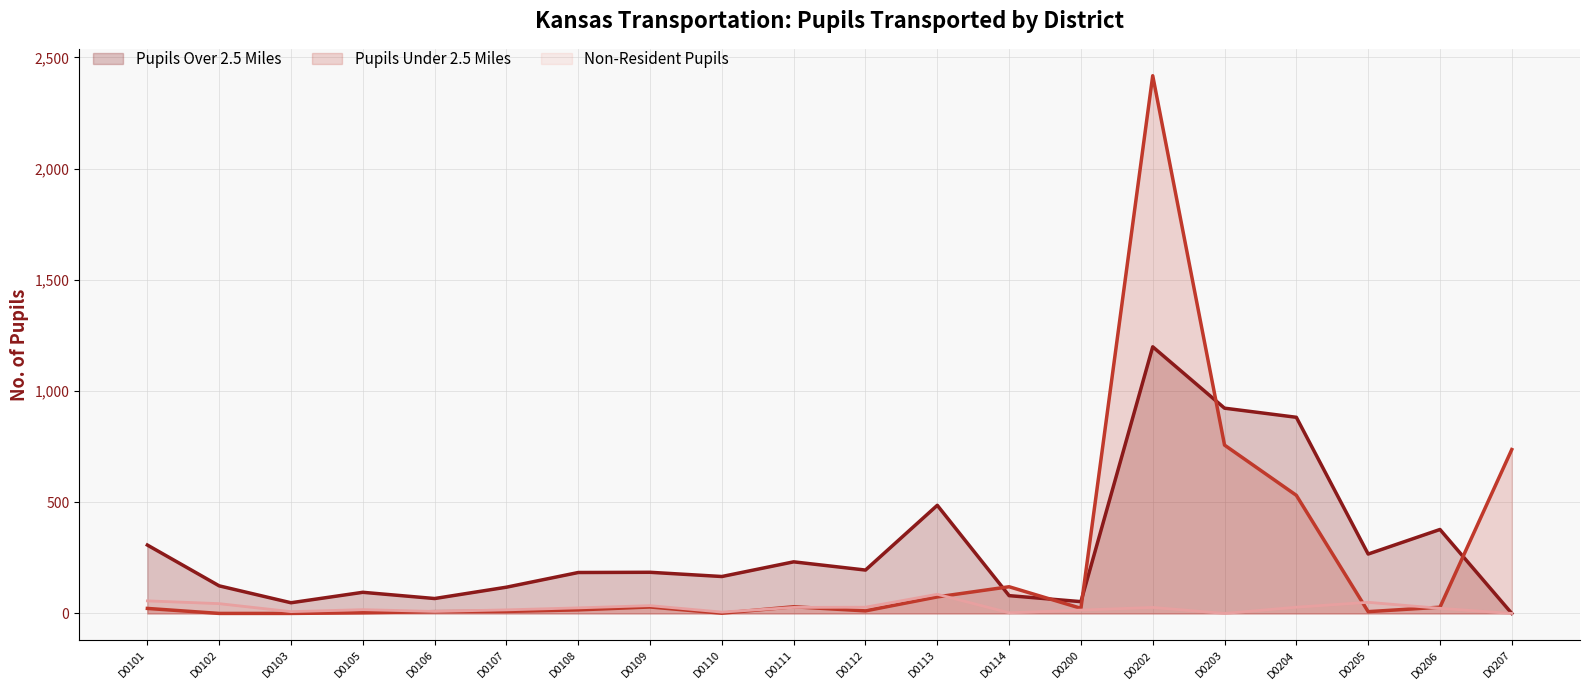

Where is the first local minimum for Non-Resident Pupils?

D0103